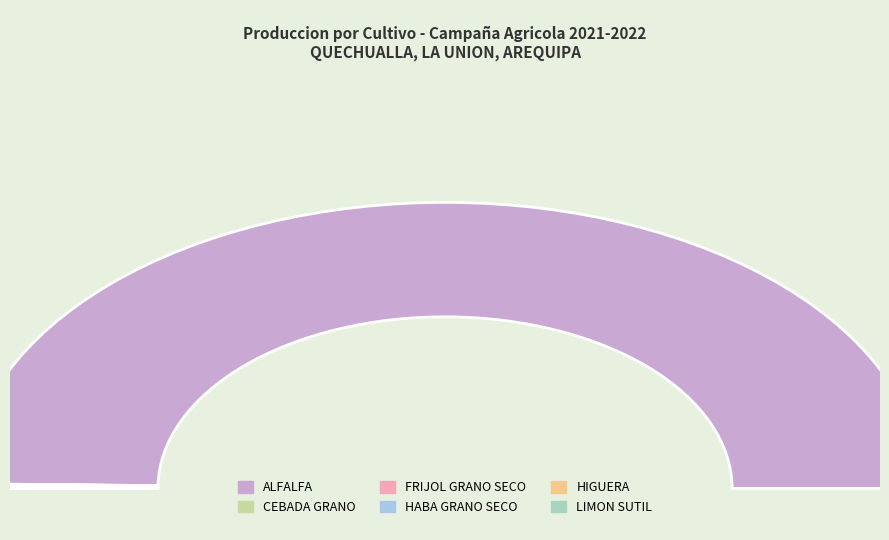

What is the majority slice?

ALFALFA